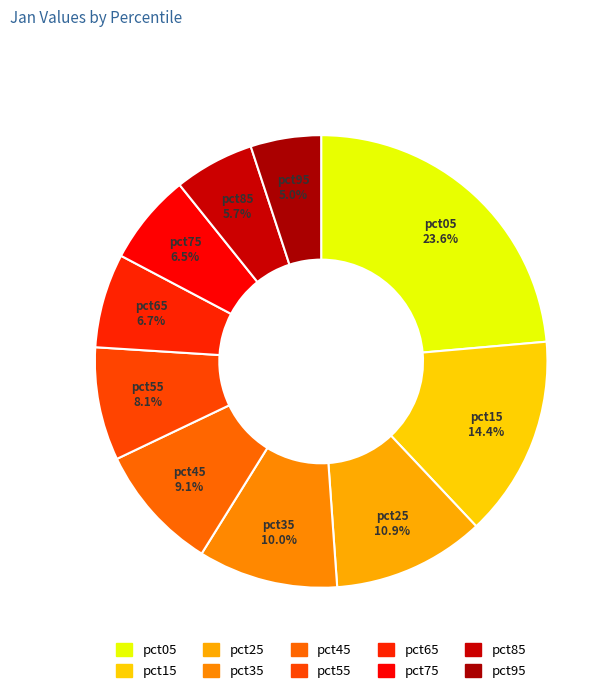

What percentage is the pct45 slice, to the nearest percent?

9%